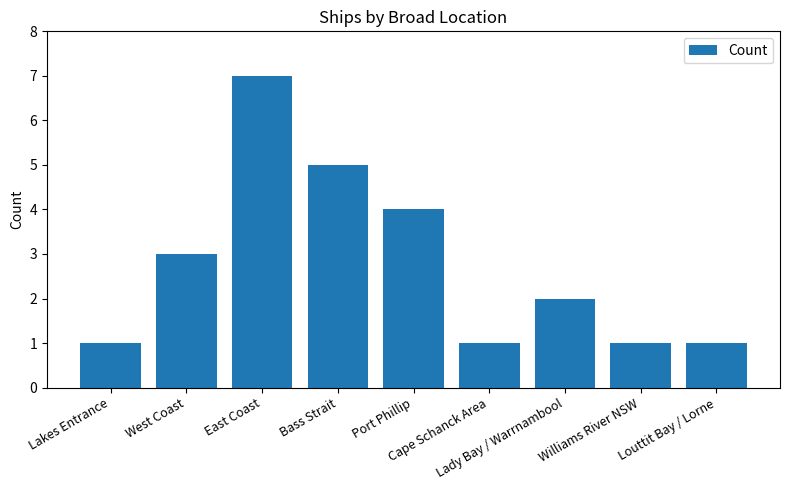

What is the difference between the second highest and second lowest values?

4